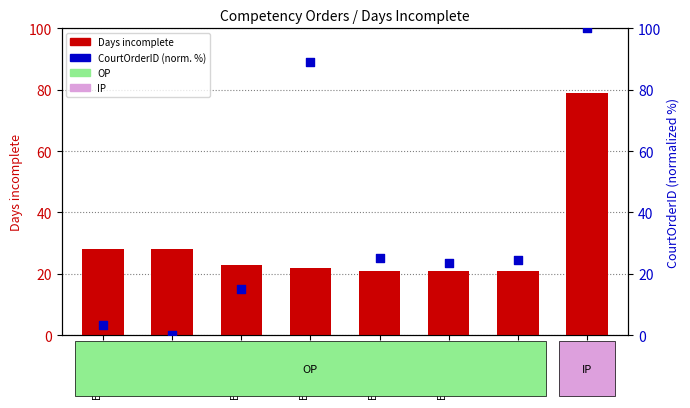

What are all the series names shown in the legend?

Days incomplete, CourtOrderID (normalized %)